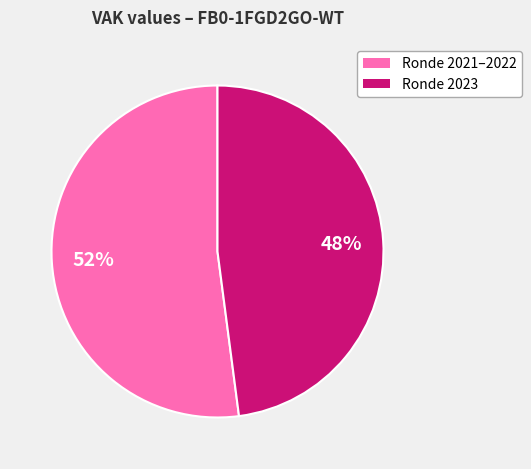

Does any single category account for the majority?

Yes